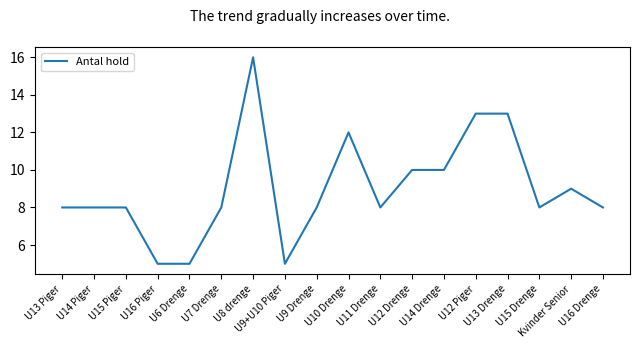

What is the greatest value displayed?

16